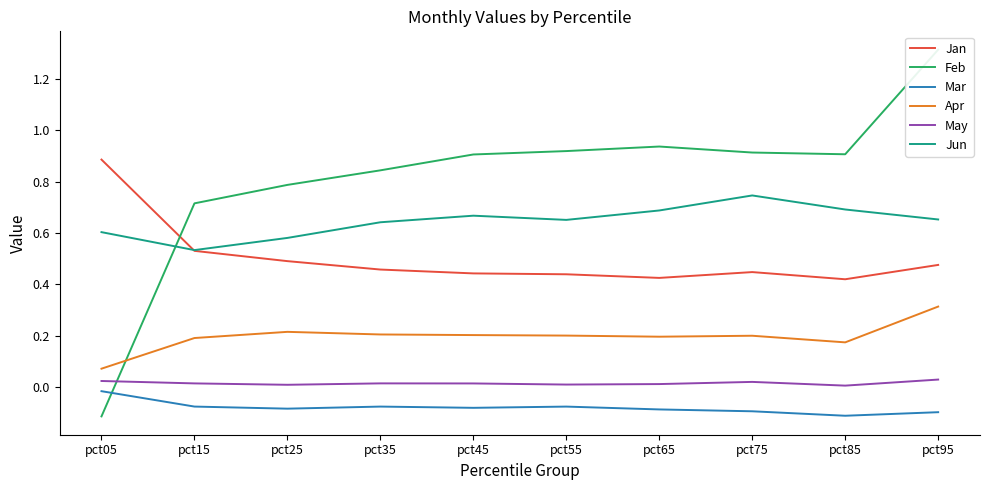

Is it true that Jan equals 0.5 at pct15?

True